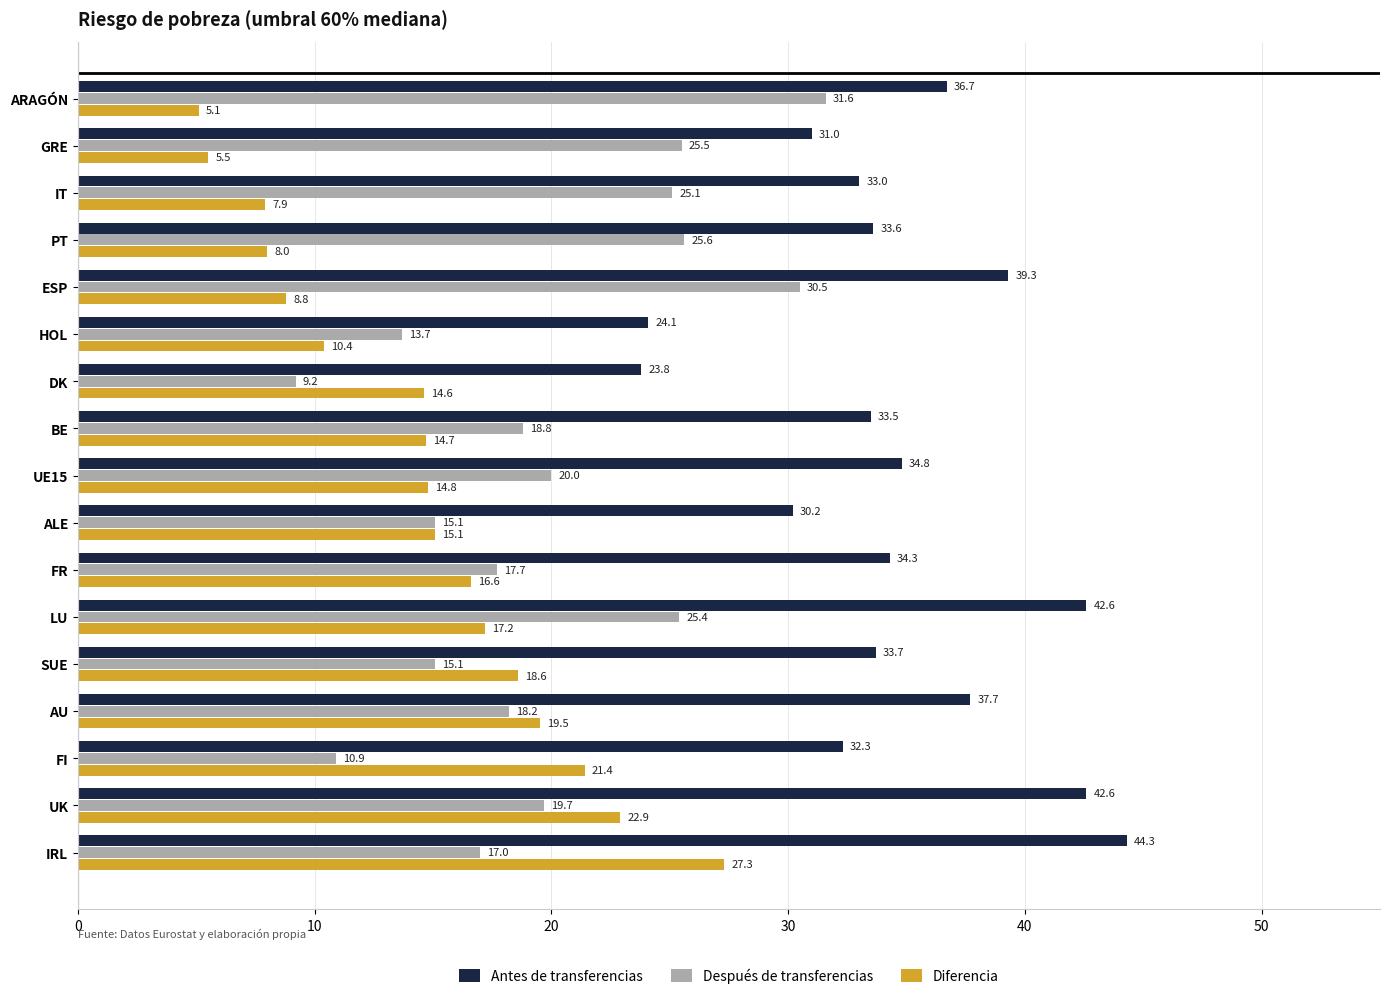

List the series in order of their overall mean, highest first.

Antes de transferencias, Después de transferencias, Diferencia